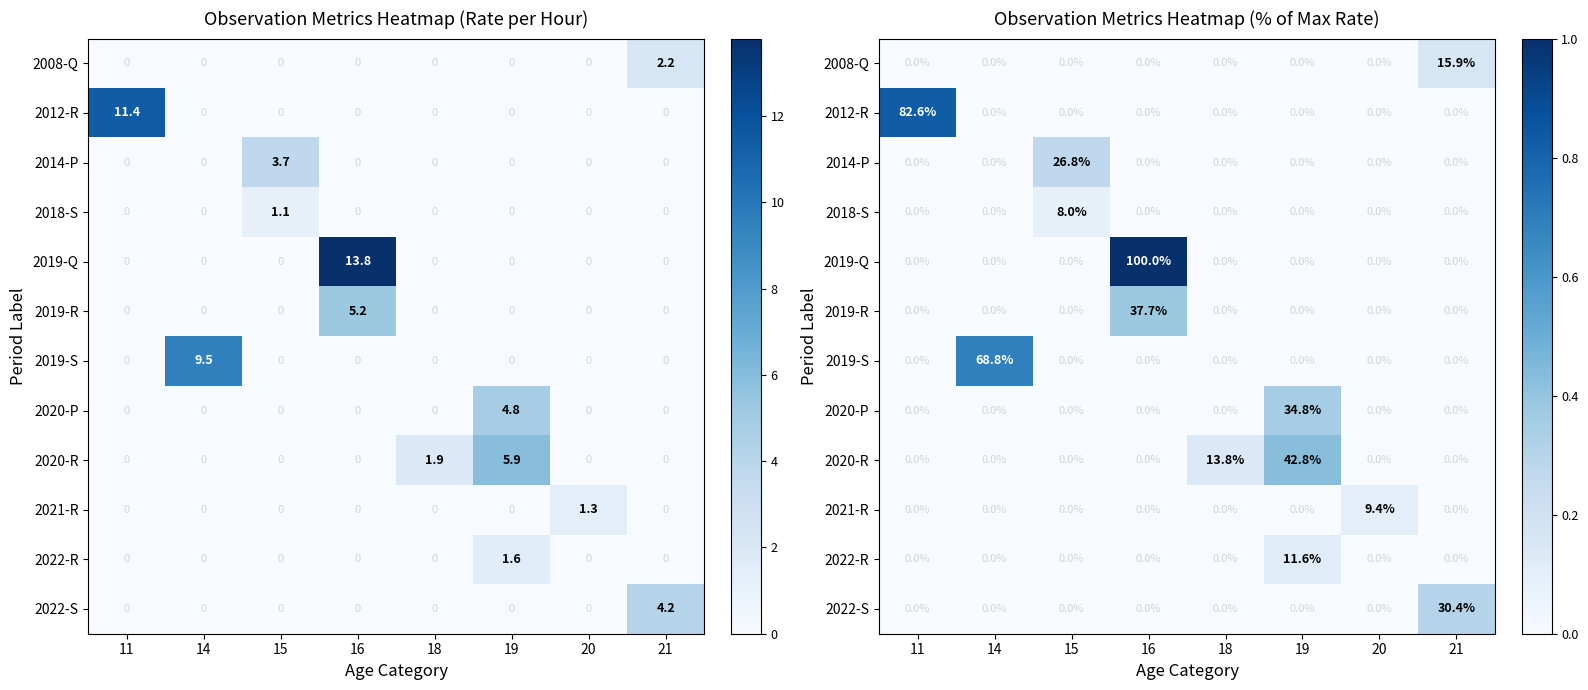

How many data points does each series have?

8